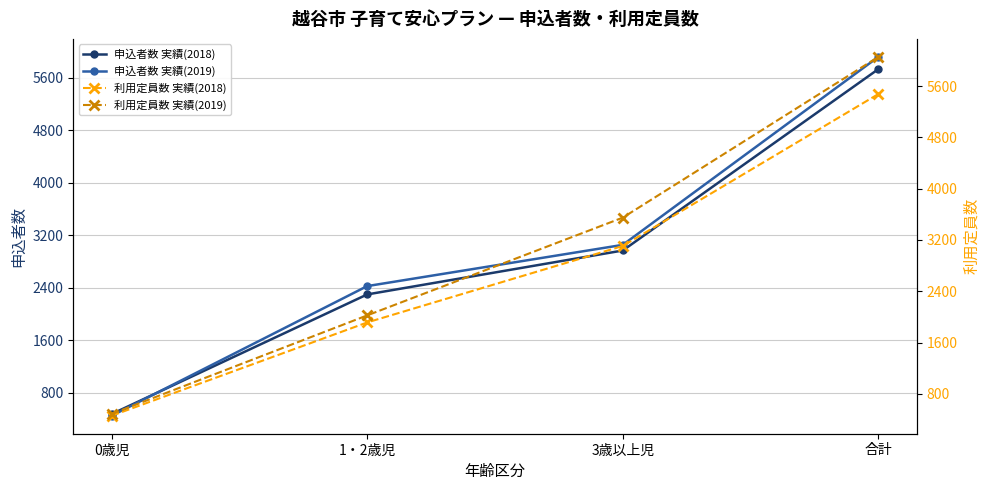

List the labels in order of 申込者数 実績(2019) value, largest first.

合計, 3歳以上児, 1・2歳児, 0歳児